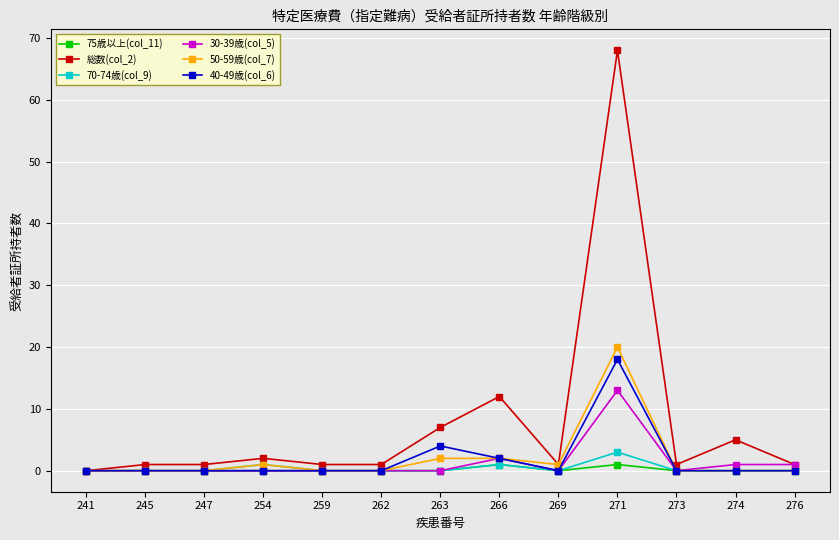

True or false: 50-59歳(col_7) has more than 0 points higher than both neighbors.

True